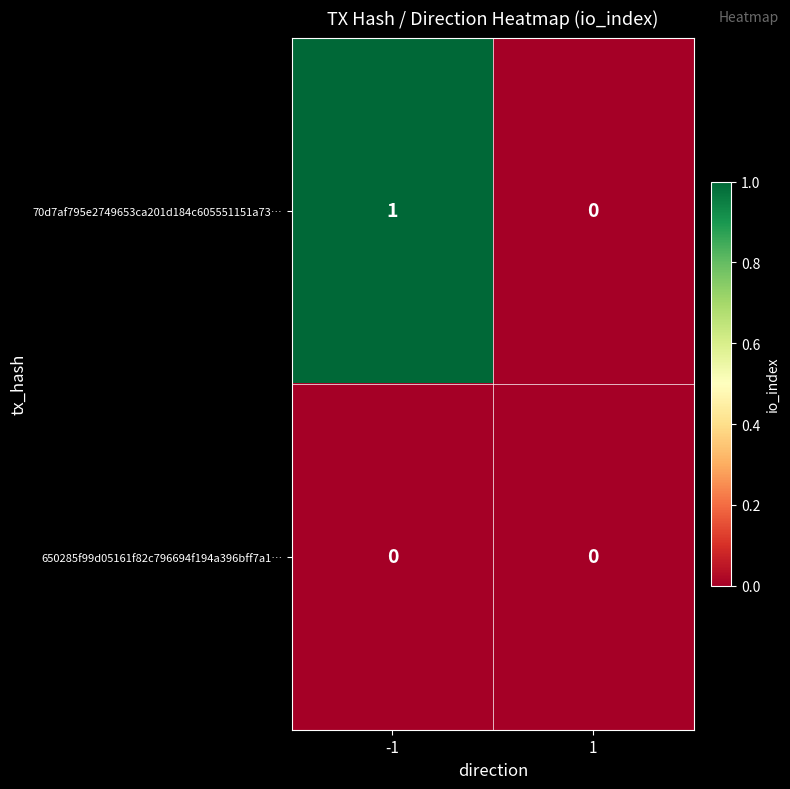

Which series has the largest range (max minus min)?

70d7af795e2749653ca201d184c605551151a73…